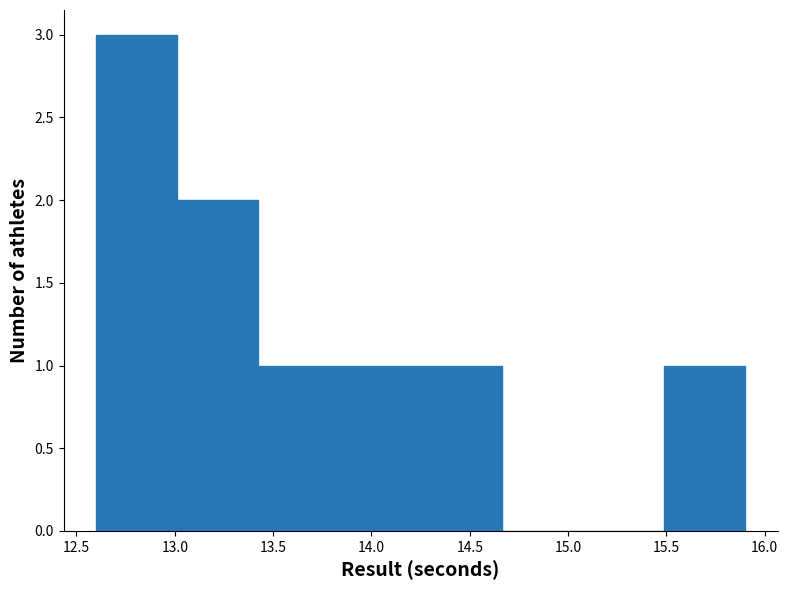

Reading left to right, list every bar in this chart as the range it spans on the x-axis followed by its height. Neither the bar edges nor the heights are printed on the chart, so give them approximately, as read against the axes.

12.60 to 13.00: 3
13.00 to 13.45: 2
13.45 to 13.85: 1
13.85 to 14.25: 1
14.25 to 14.65: 1
14.65 to 15.10: 0
15.10 to 15.50: 0
15.50 to 15.90: 1